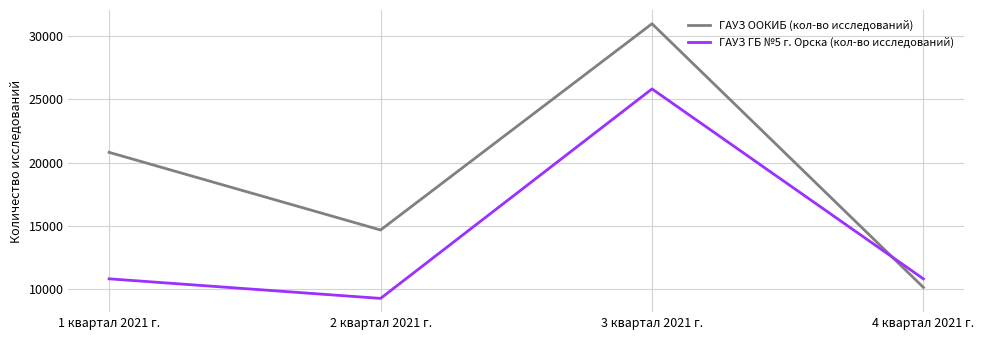

True or false: ГАУЗ ООКИБ (кол-во исследований) has a value of 30959 at 3 квартал 2021 г..

True